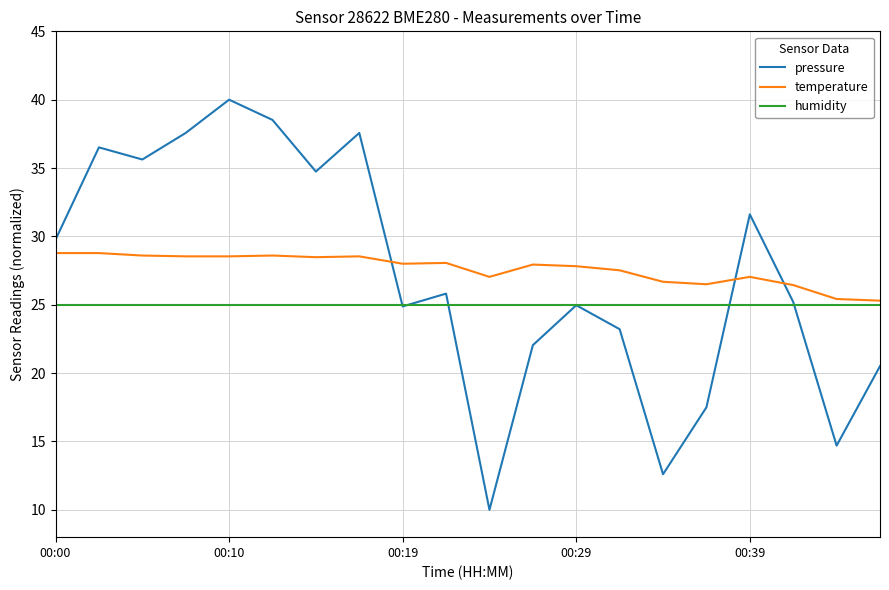

Which series has the largest total across all categories?

temperature